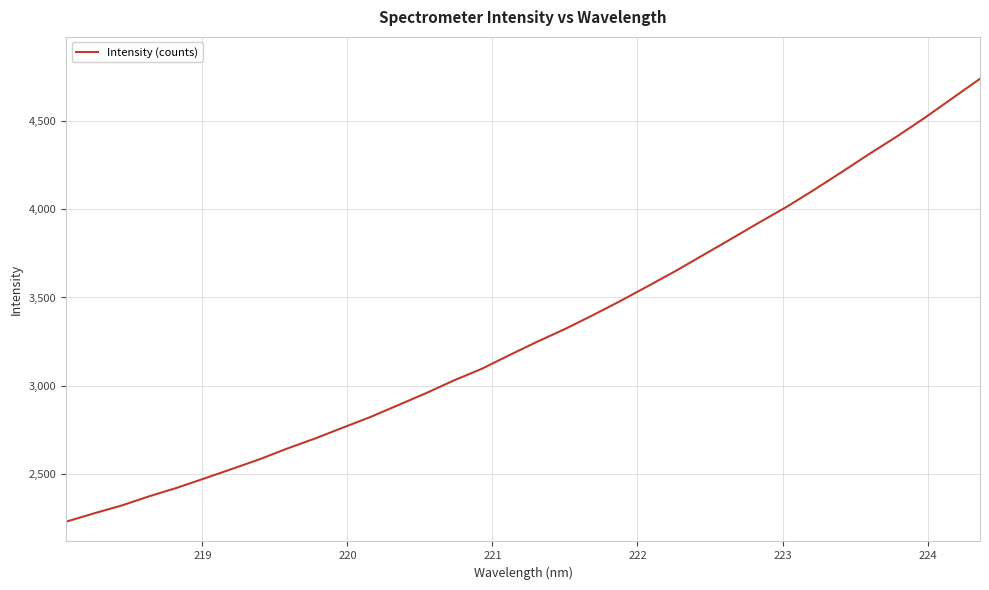

What is the maximum value shown in the chart?

4737.6